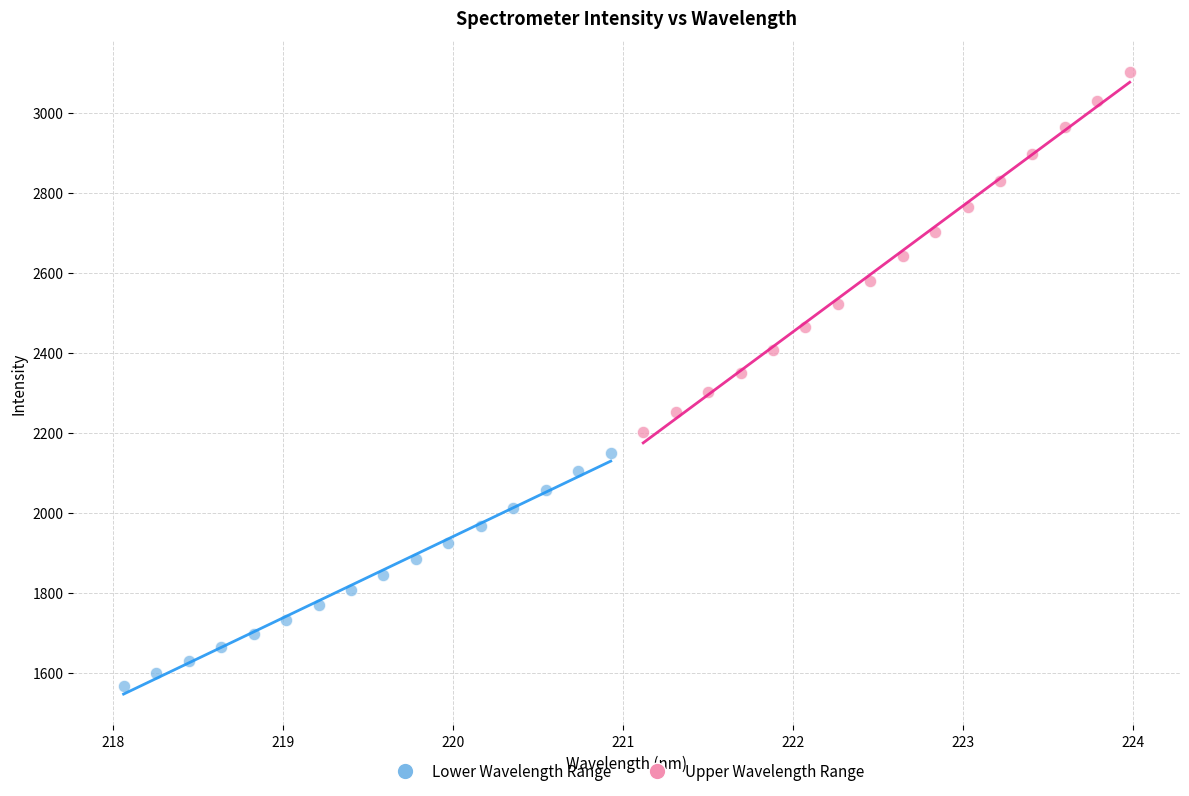

Which series contains the lowest Y value?

Lower Wavelength Range